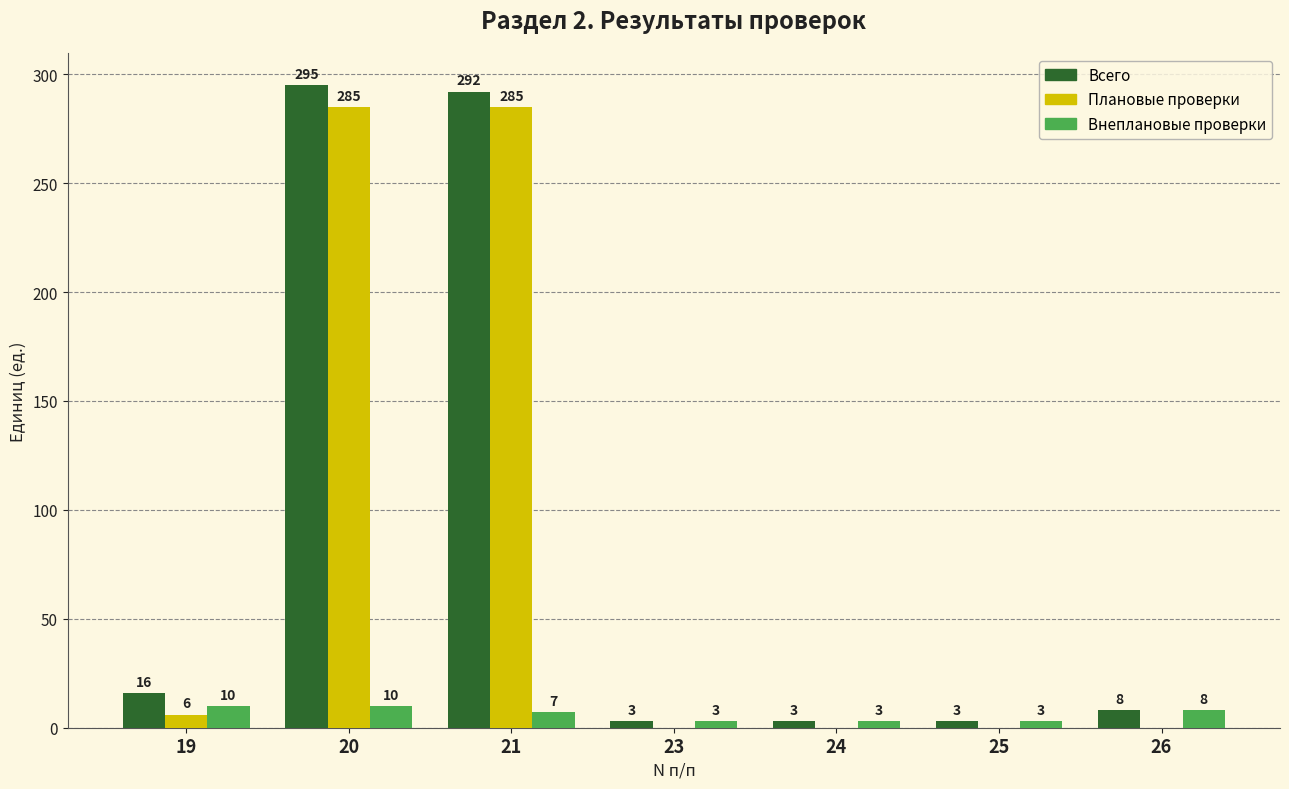

Which category has the highest value in the Всего series?

20